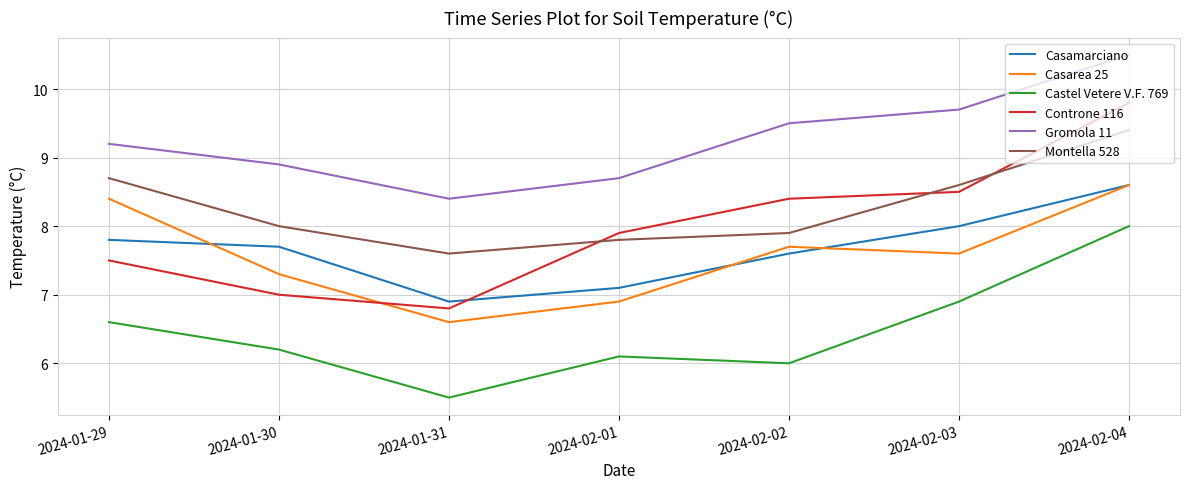

What value does the Castel Vetere V.F. 769 series have at 2024-01-31?

5.5